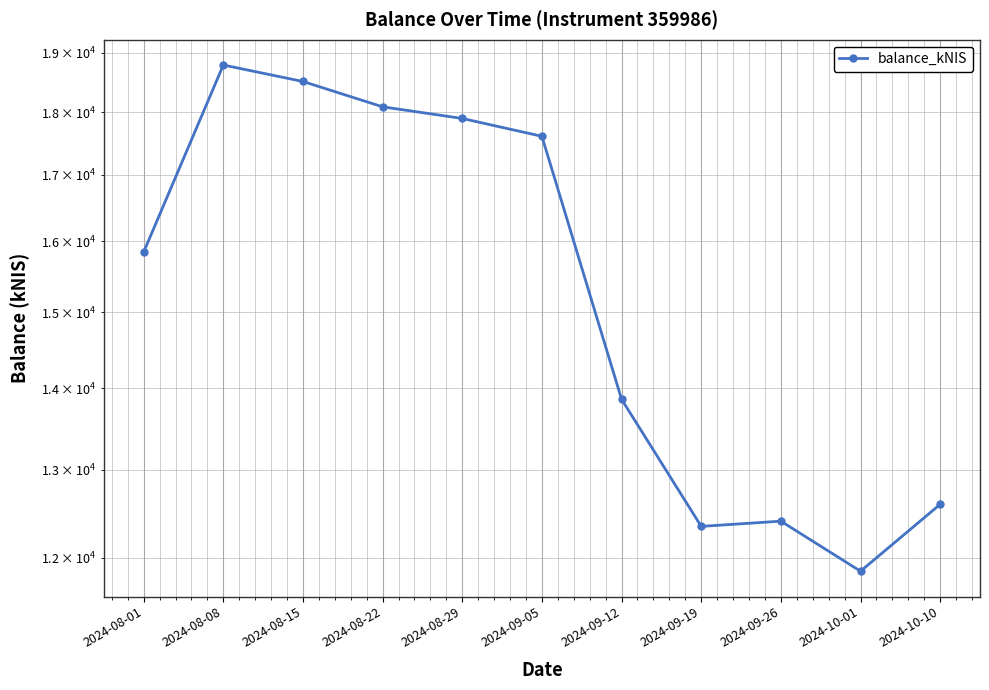

Which category has the lowest value across all series?

2024-10-01